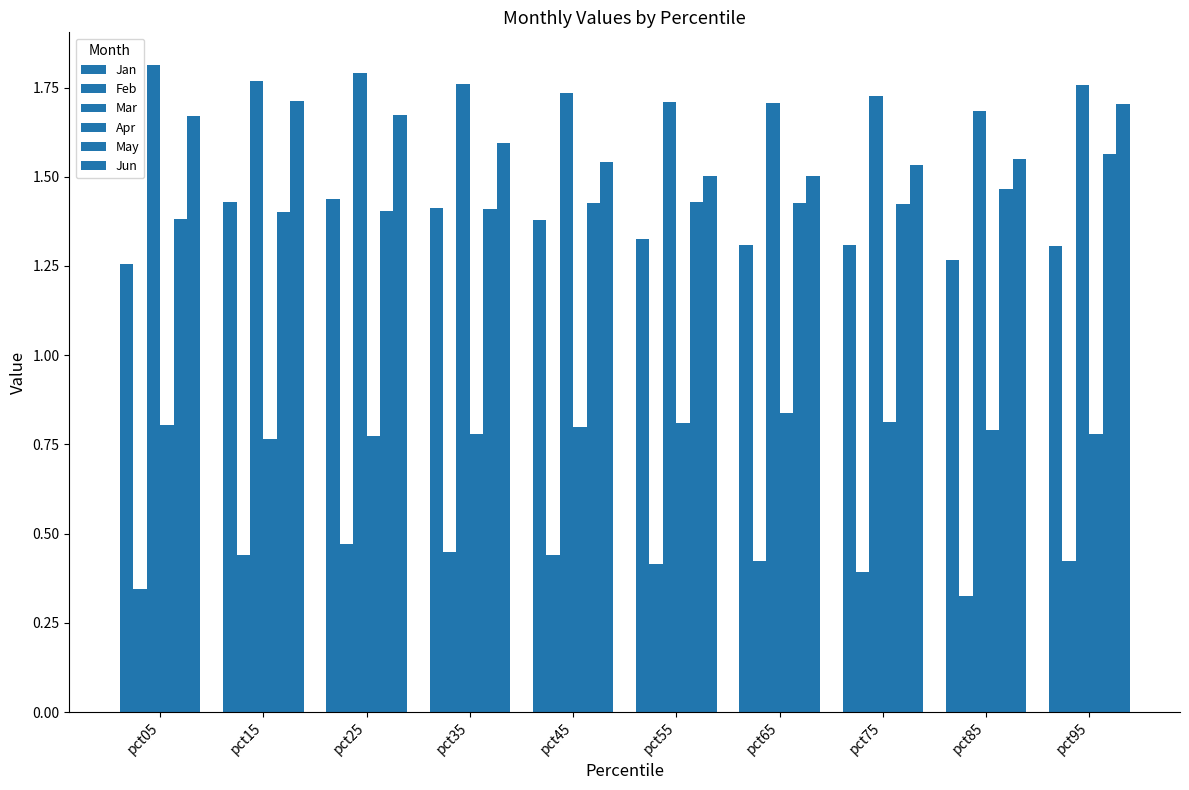

What is the difference between the maximum and second lowest values in the Jan series?

0.2